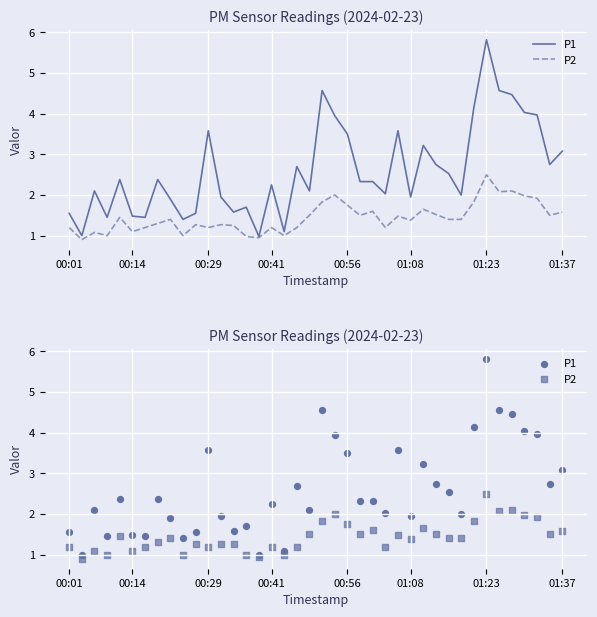

Which series contains the lowest Y value?

P2